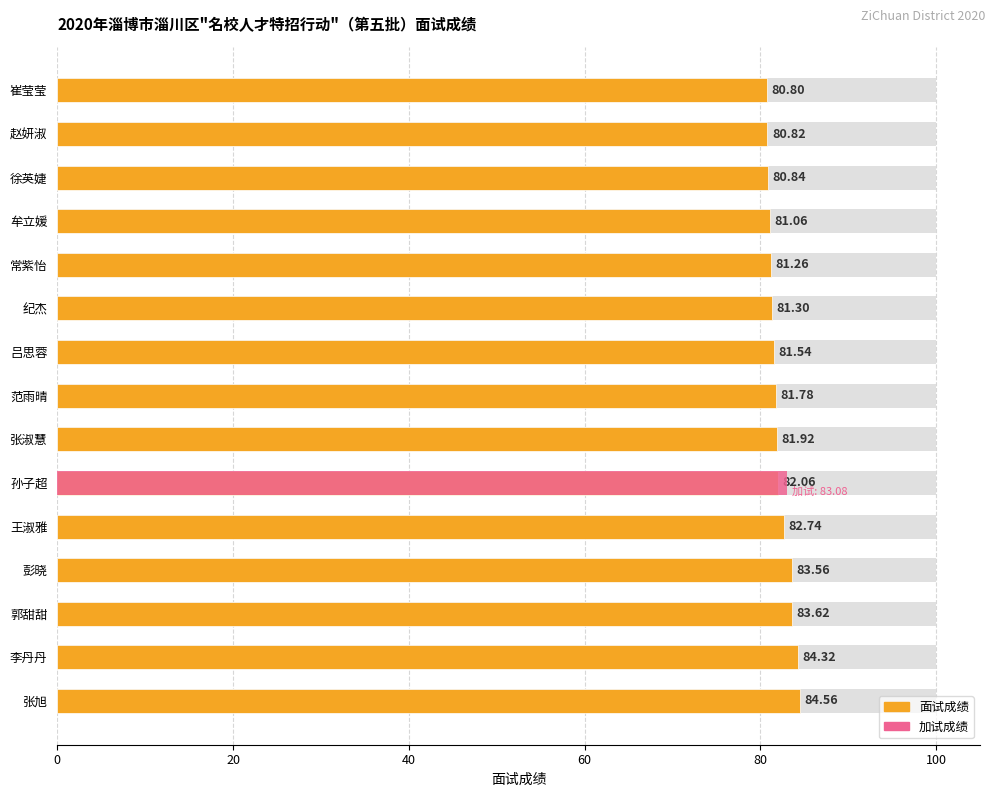

What is the change in value from 张旭 to 范雨晴?

-2.8